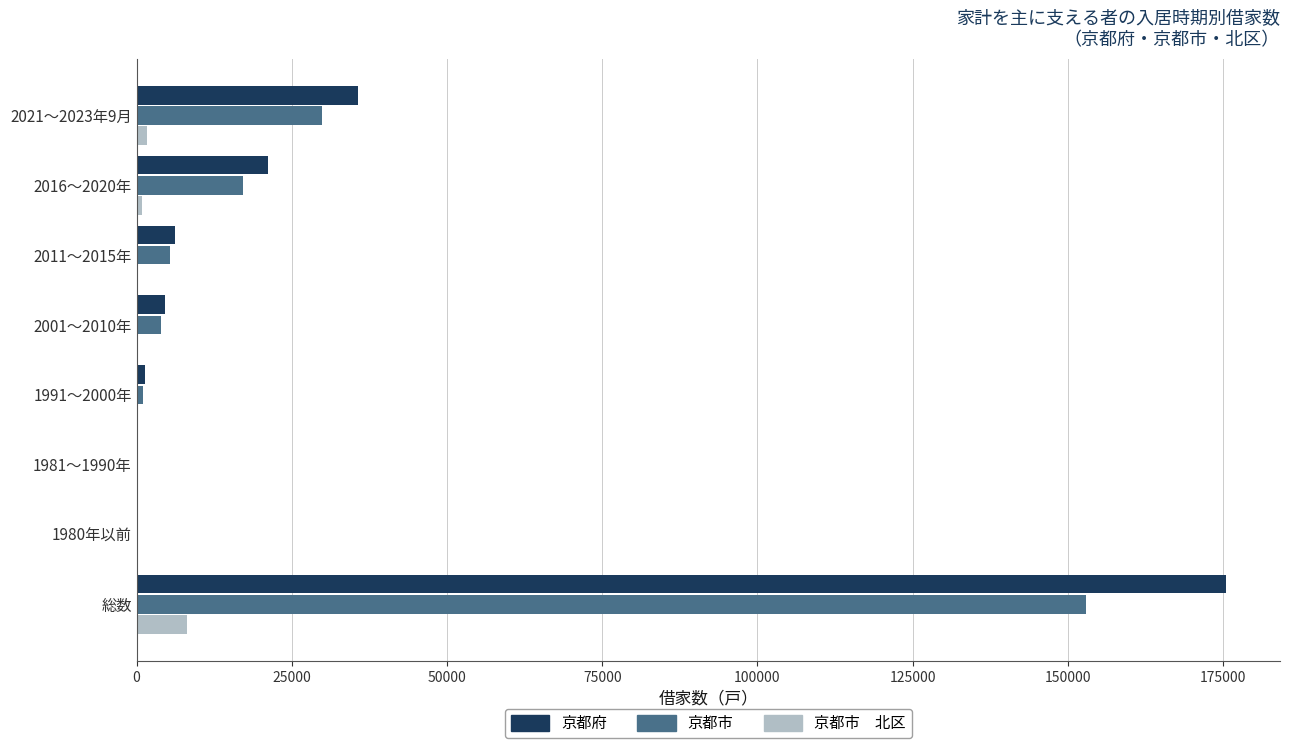

At which category is the sum across all series the highest?

総数